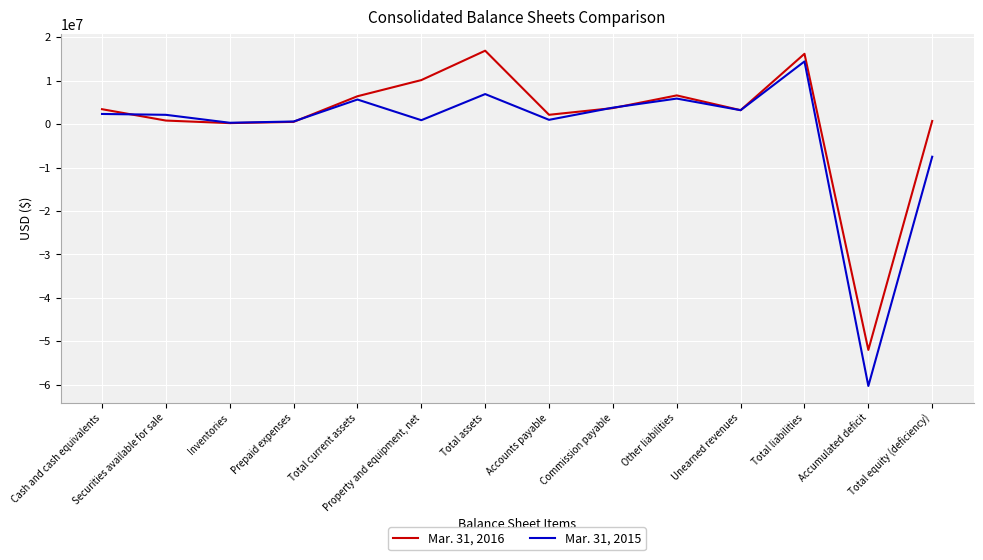

Is the value of Mar. 31, 2015 at Prepaid expenses greater than the value of Mar. 31, 2016 at Property and equipment, net?

No